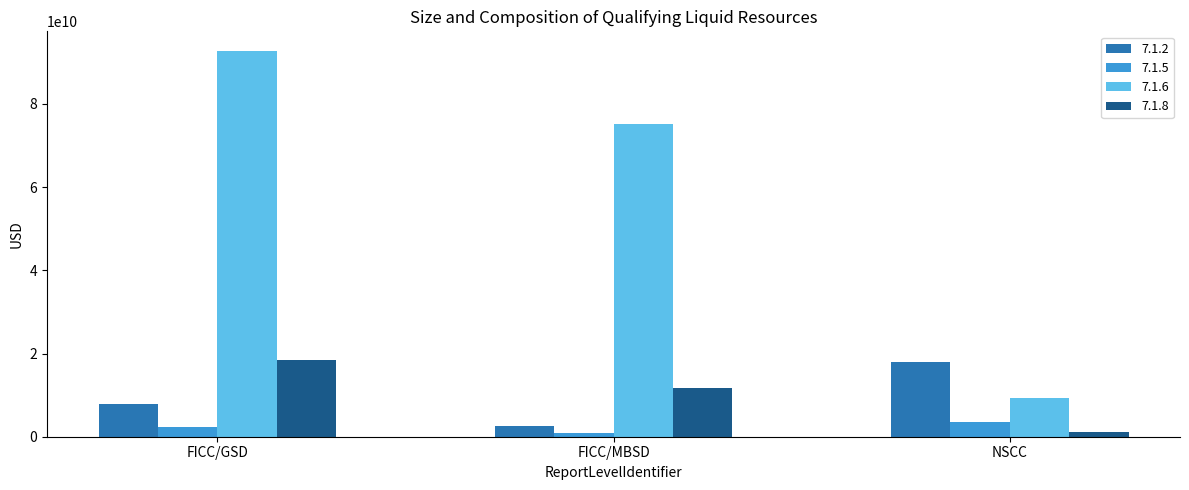

At FICC/GSD, list the series in order from smallest to largest.

7.1.5, 7.1.2, 7.1.8, 7.1.6